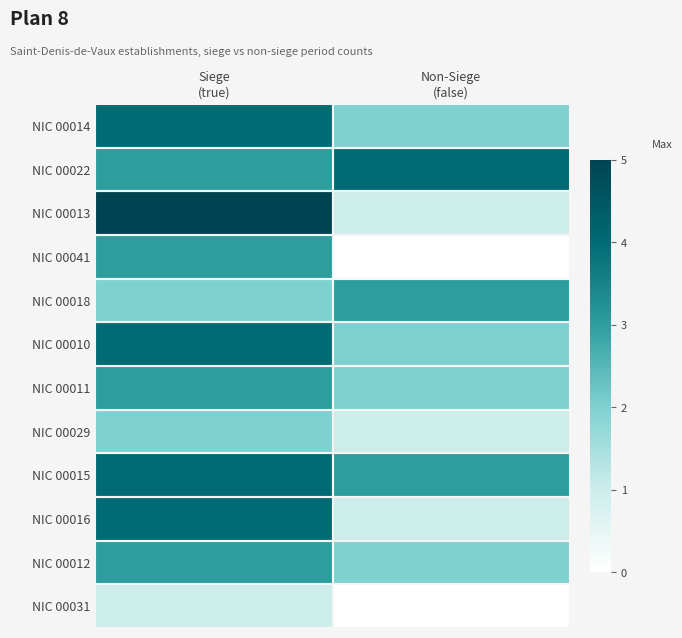

Which series changed the most between Siege (true) and Non-Siege (false)?

NIC 00013